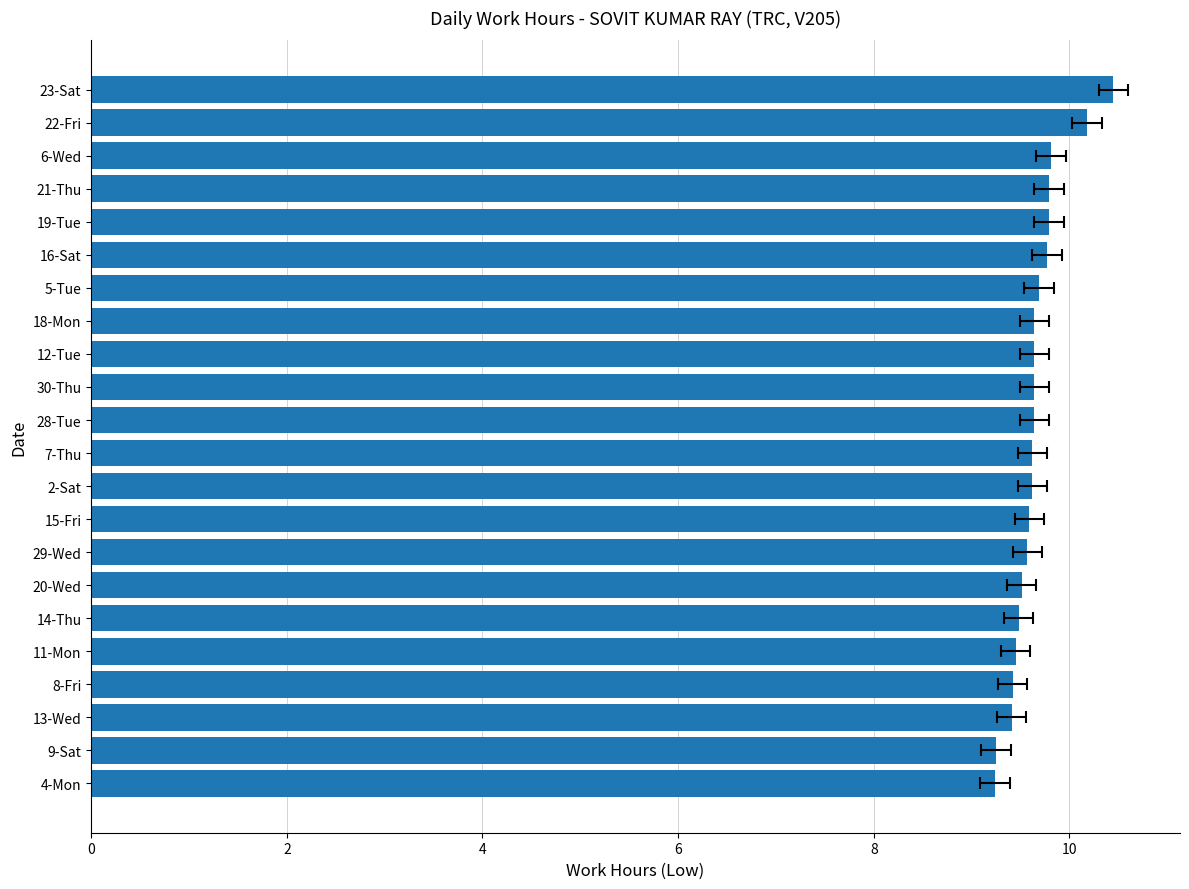

What is the maximum value shown in the chart?

10.4